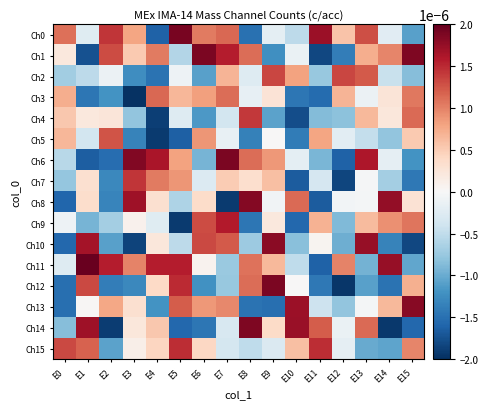

At E0, list the series in order from largest to smallest.

Ch15, Ch0, Ch3, Ch5, Ch4, Ch1, Ch9, Ch11, Ch6, Ch2, Ch7, Ch14, Ch12, Ch13, Ch10, Ch8